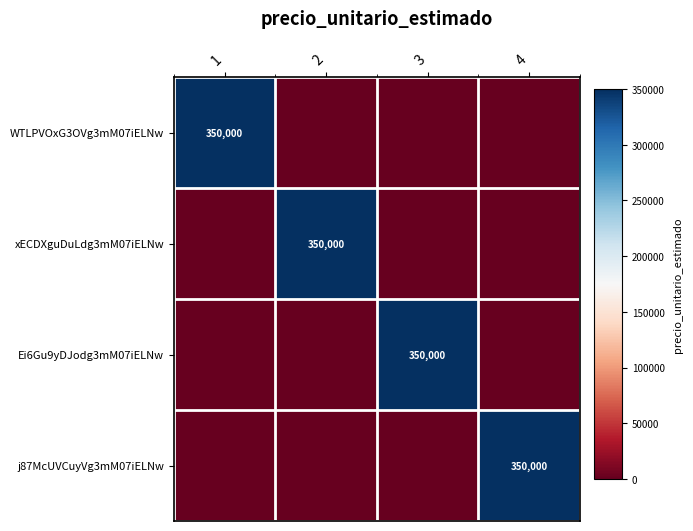

How many categories are shown in the chart?

4